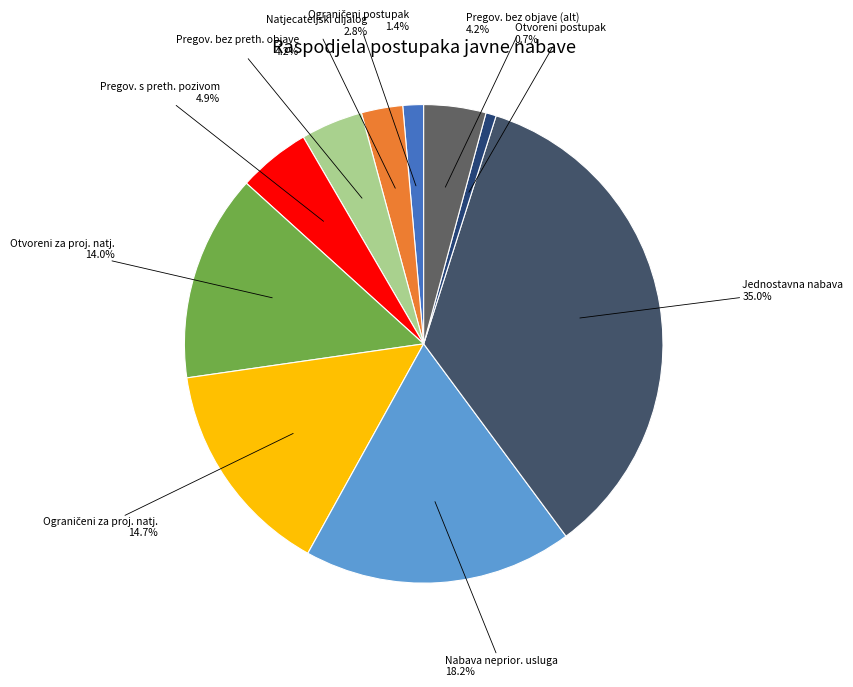

Which category has the smallest portion of the pie?

Otvoreni postupak